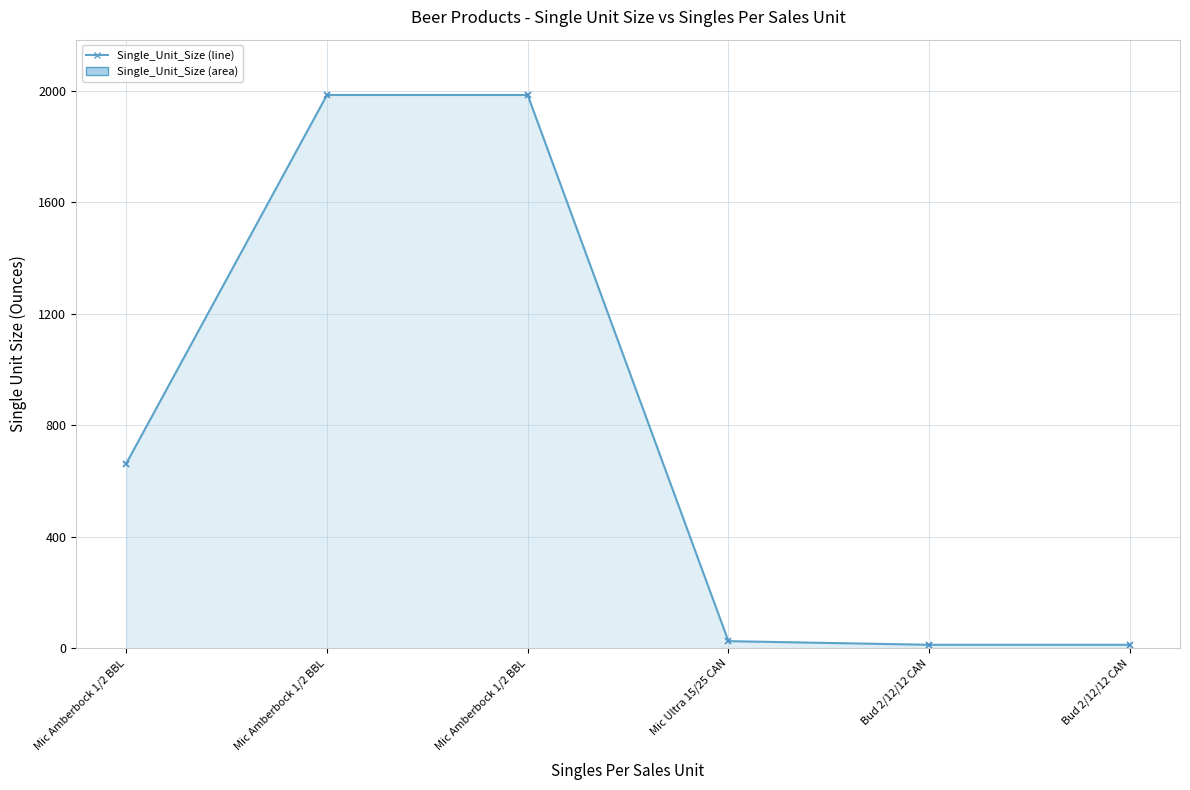

Between Mic Ultra 15/25 CAN and Mic Amberbock 1/2 BBL, which is larger?

Mic Amberbock 1/2 BBL